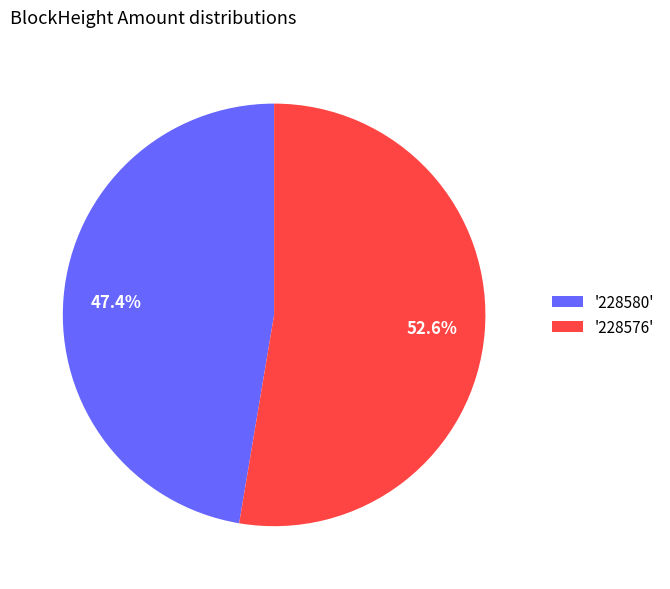

Between '228580' and '228576', which is larger?

'228576'